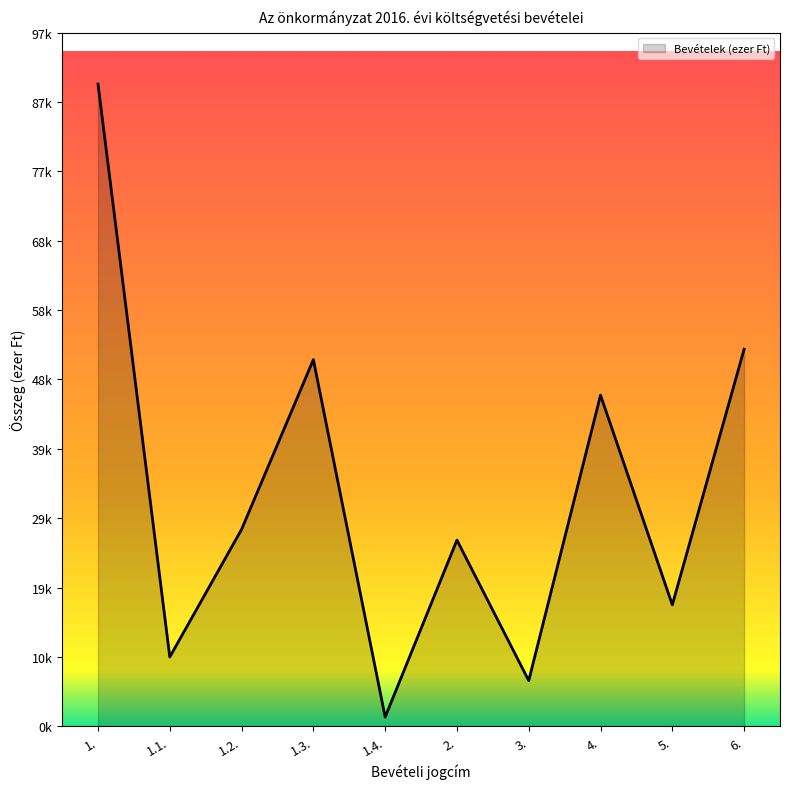

What is the average value?

32757